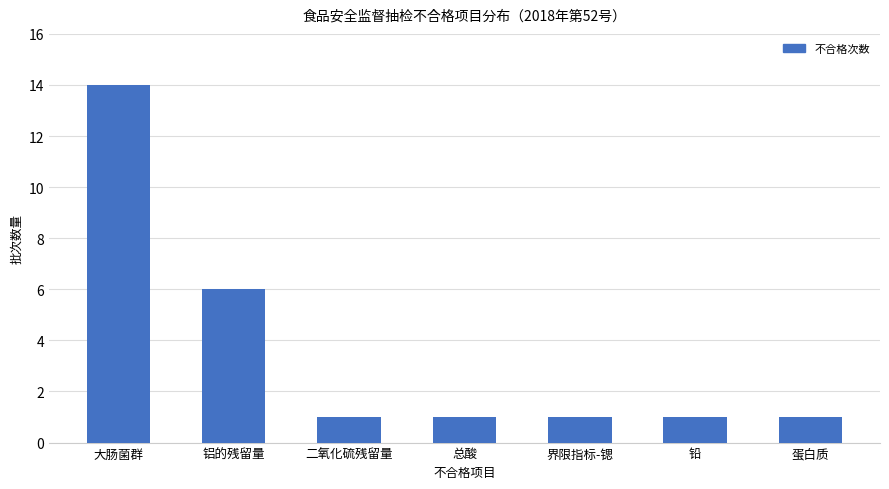

Count the values in the range 1 to 6.

6